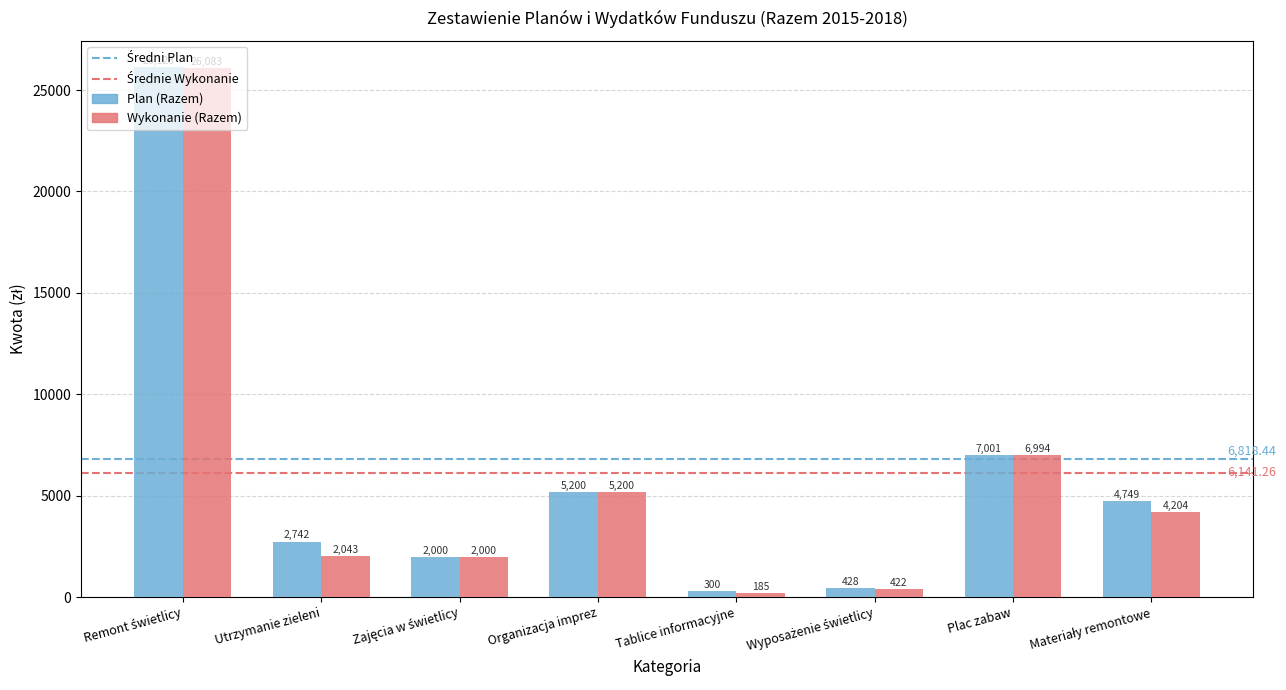

What is the sum of the Plan (Razem) values at Plac zabaw and Utrzymanie zieleni?

9743.5